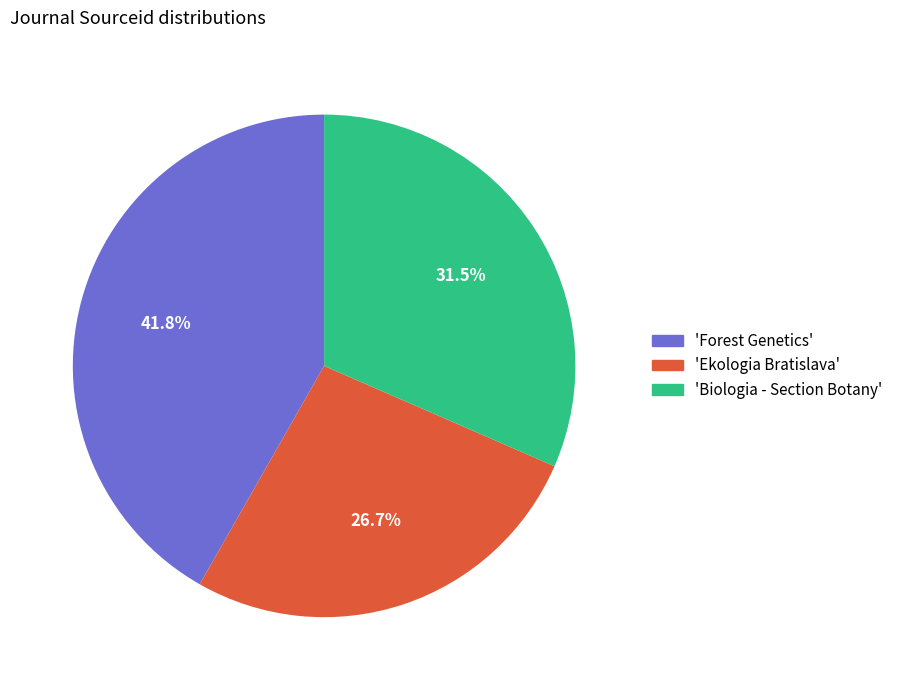

Which has a higher value, 'Biologia - Section Botany' or 'Forest Genetics'?

'Forest Genetics'